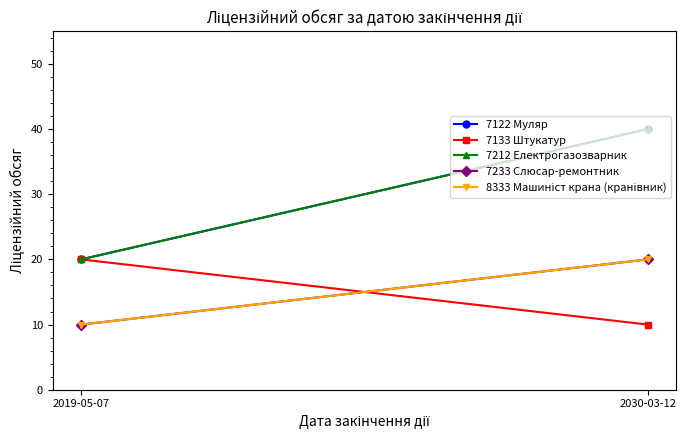

The 7133 Штукатур series shows 6 at 2030-03-12. True or false?

False